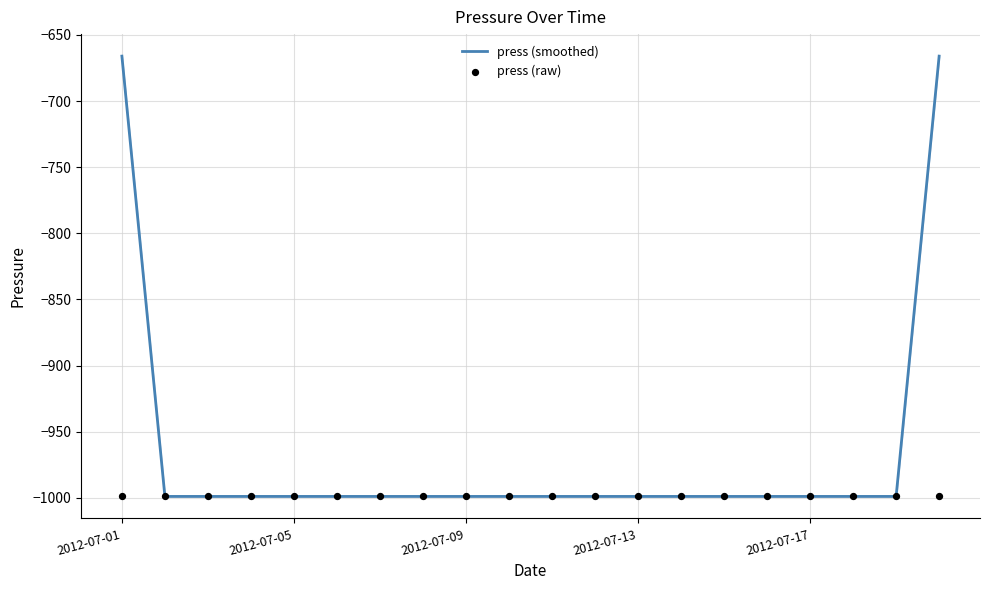

Which series contains the lowest Y value?

press (smoothed)